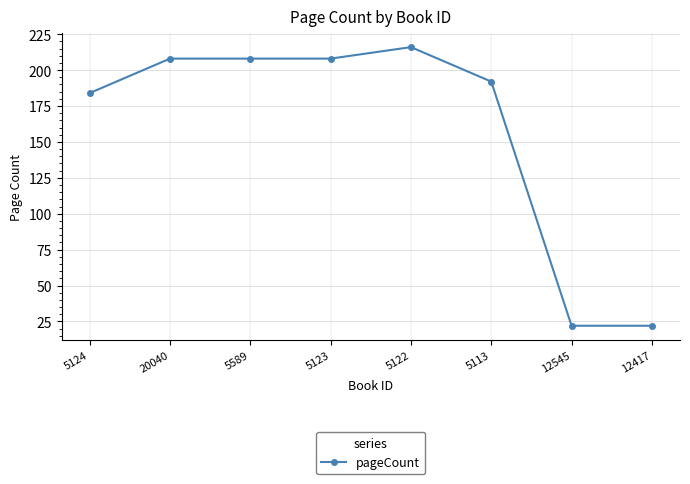

Is it true that the value at 5124 is 184?

True